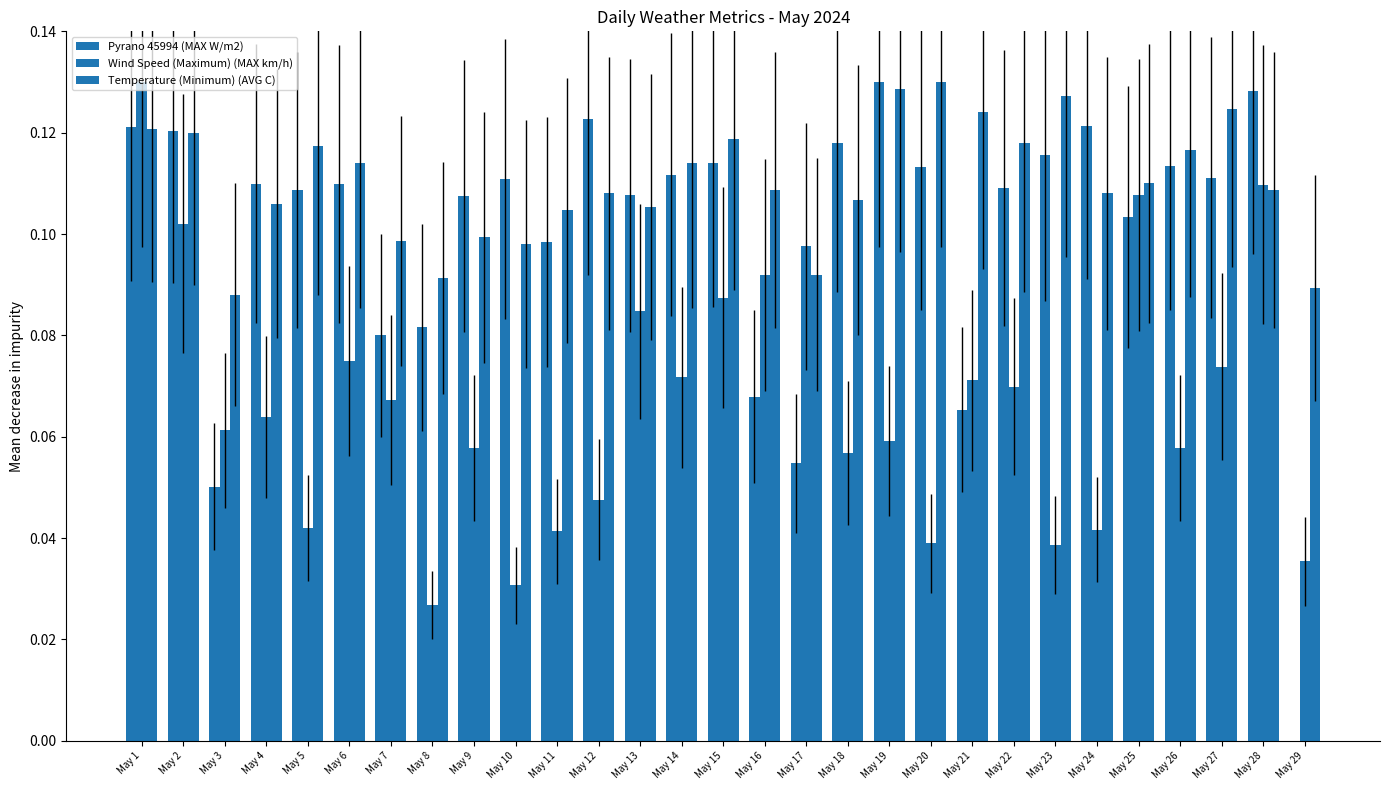

The value of Wind Speed (Maximum) (MAX km/h) at May 21 is 0.1. True or false?

True